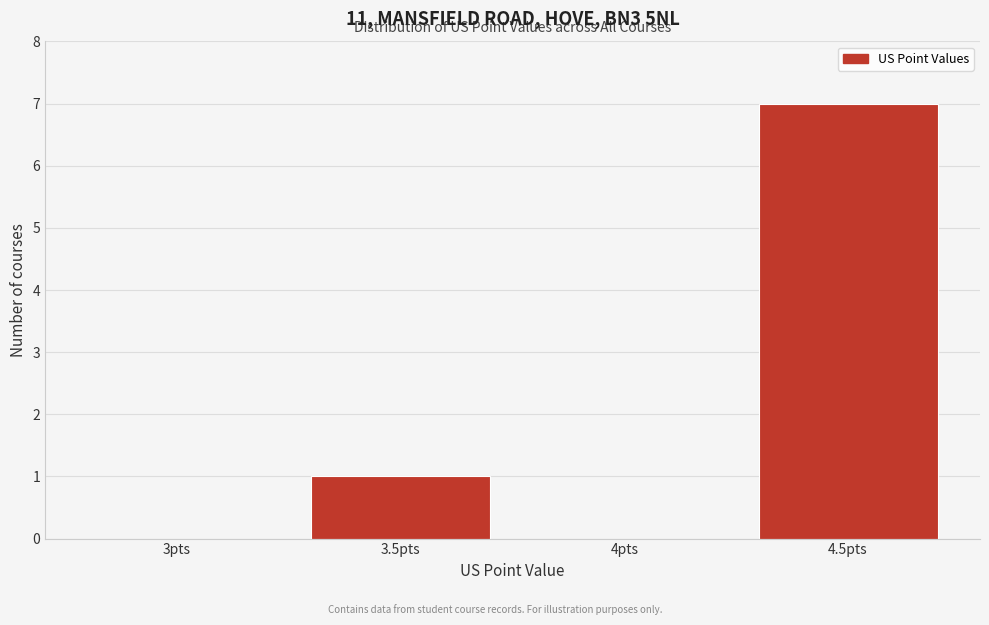

Reading left to right, transcribe all the data shown in this chart.

3pts=0	3.5pts=1	4pts=0	4.5pts=7